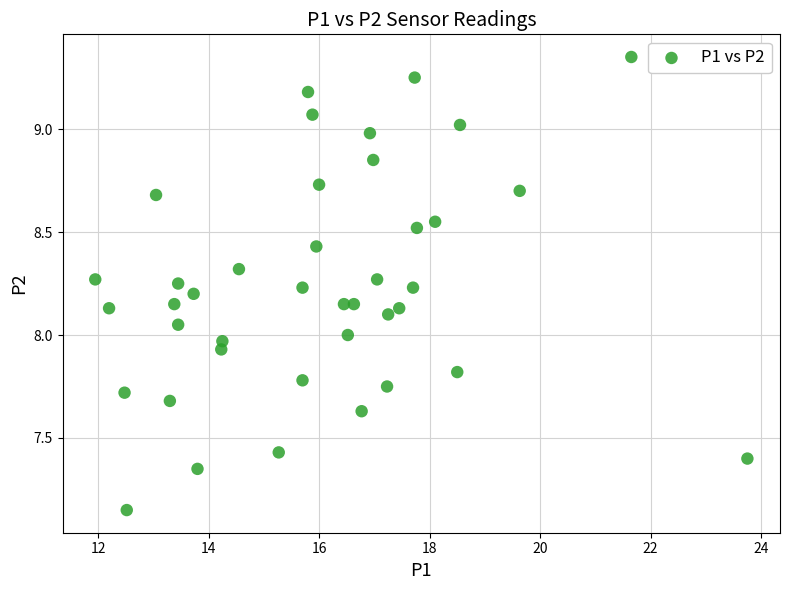

What is the range of Y values (max minus min)?

2.2